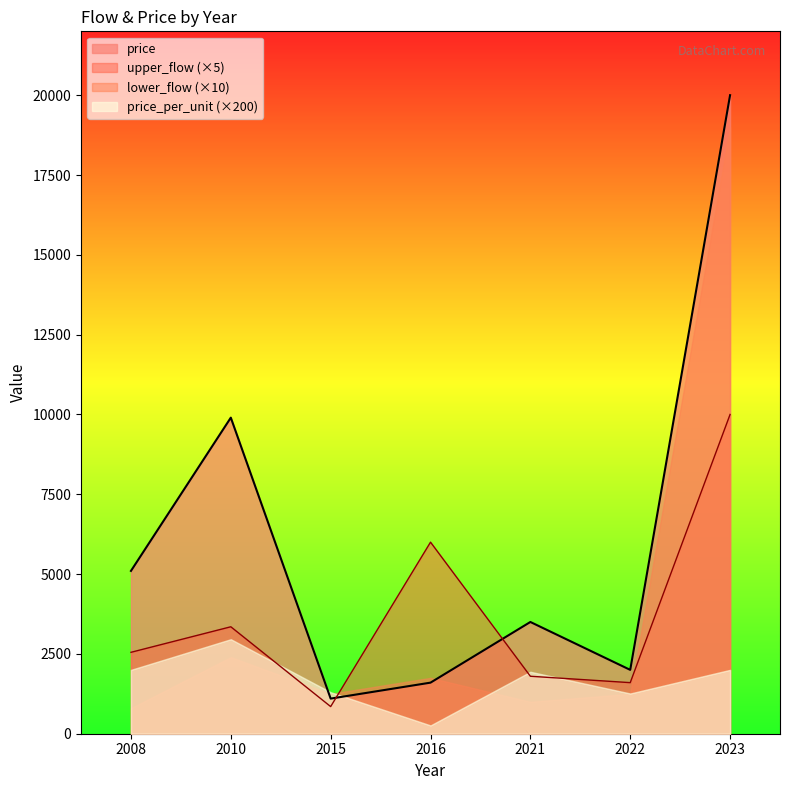

Is the value of price_per_unit (×200) at 2023 greater than the value of upper_flow (×5) at 2010?

No